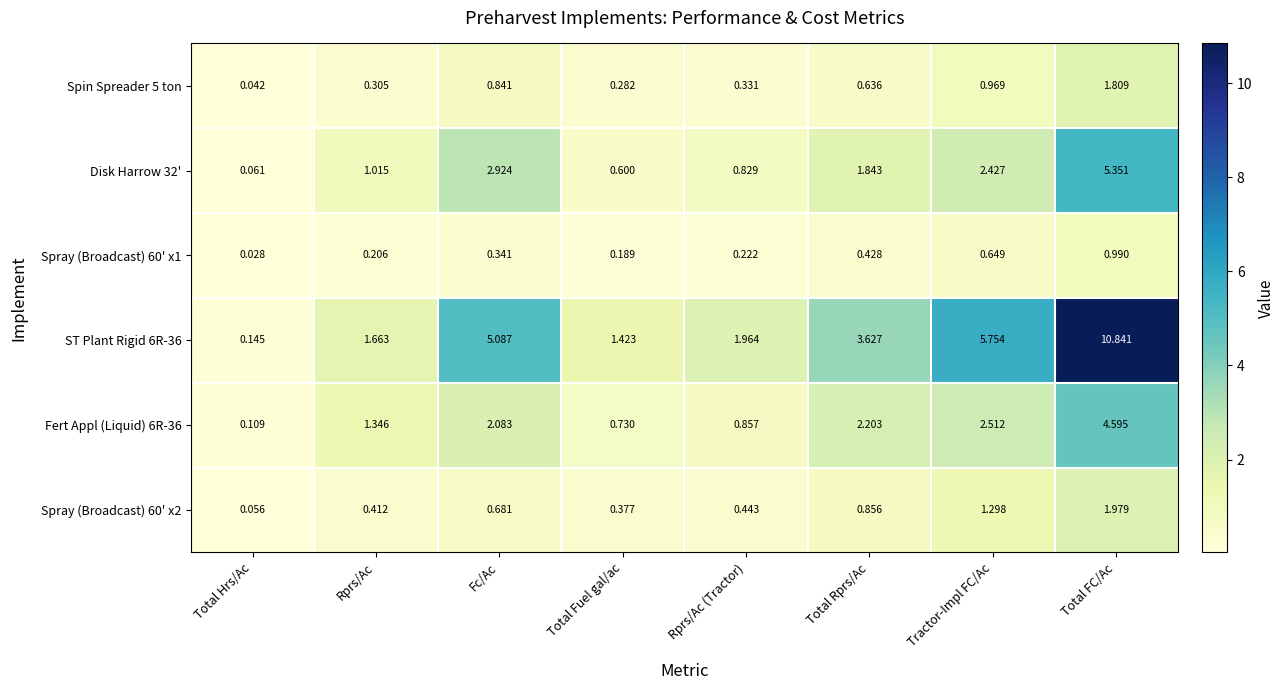

At which category is the sum across all series the highest?

Total FC/Ac